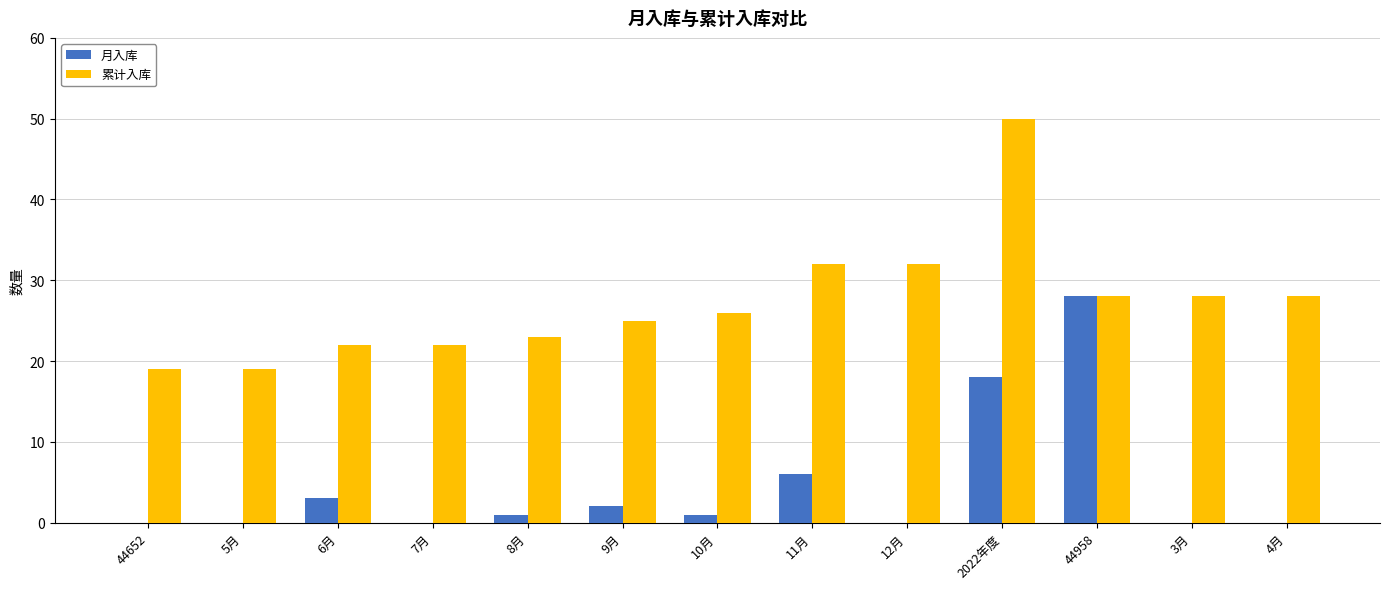

Between 5月 and 10月, which series saw the biggest shift?

累计入库